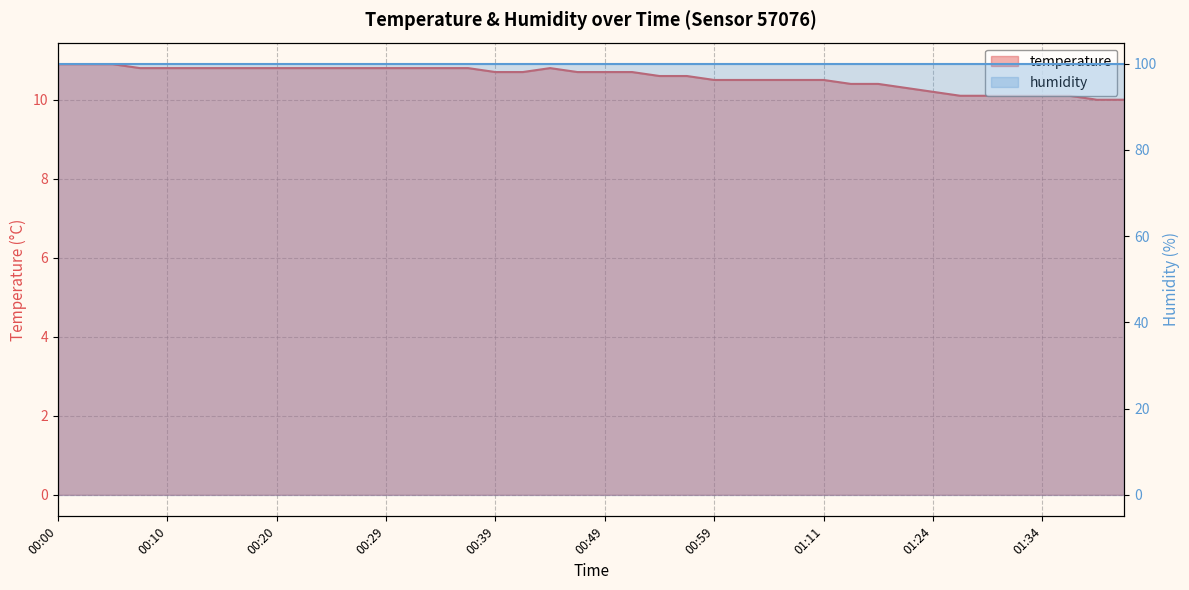

The chart shows a value of 10.3 at 01:22. True or false?

True